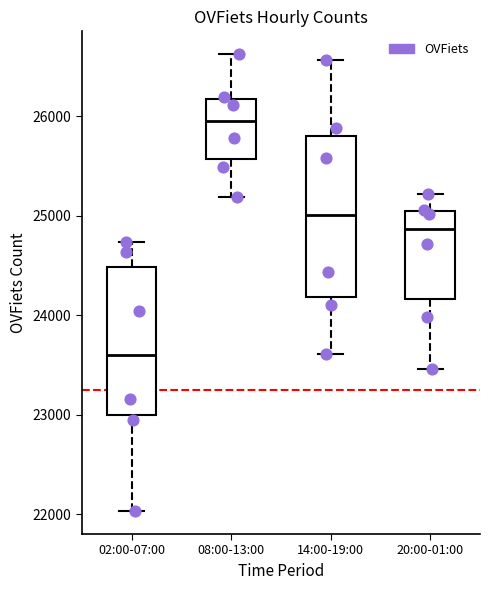

Which box has the lowest median line?

02:00-07:00